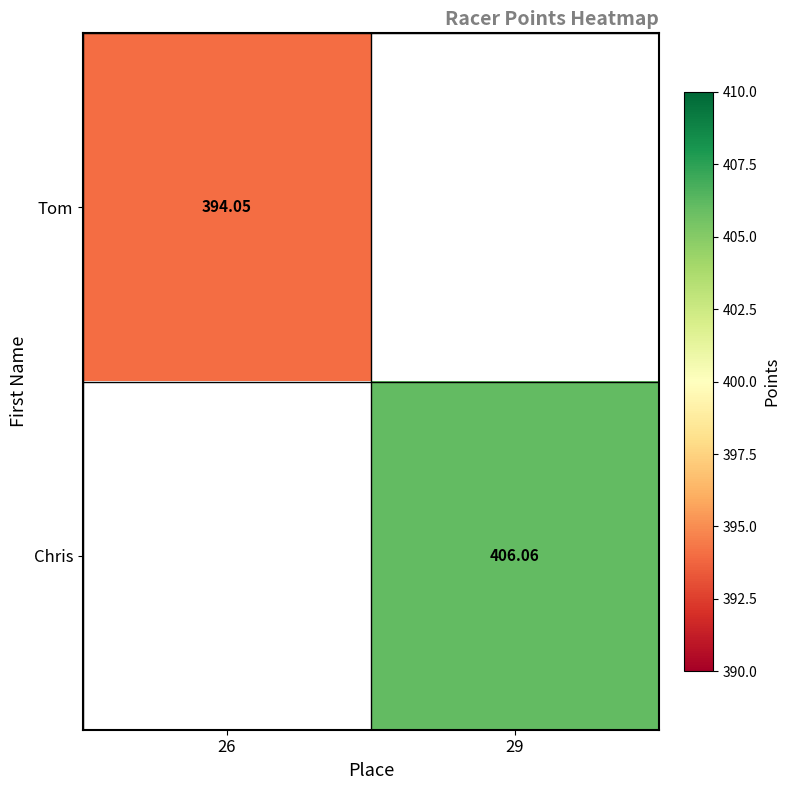

Which has a higher value, 26 or 29?

29